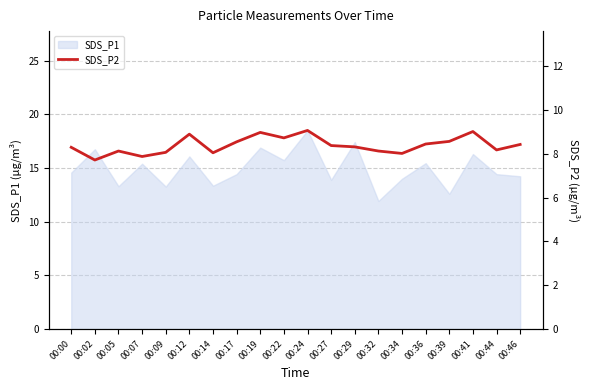

Reading right to left, transcribe all the data shown in this chart.

8.4	8.2	9.0	8.6	8.4	8.0	8.1	8.3	8.4	9.1	8.7	9.0	8.6	8.1	8.9	8.1	7.9	8.1	7.7	8.3